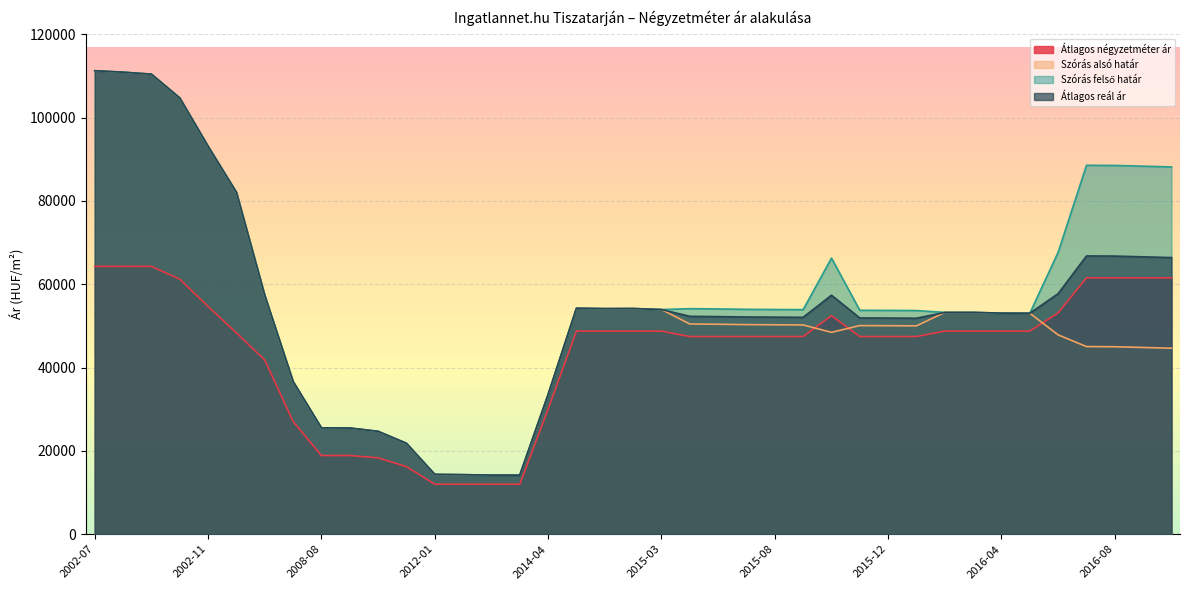

The value of Szórás felső határ at 2008-04 is 19659. True or false?

False